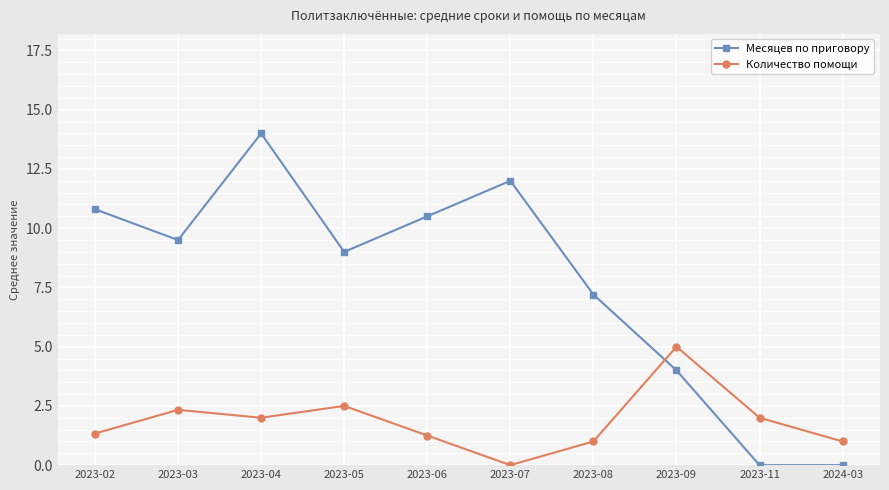

True or false: Количество помощи has more than 0 points higher than both neighbors.

True